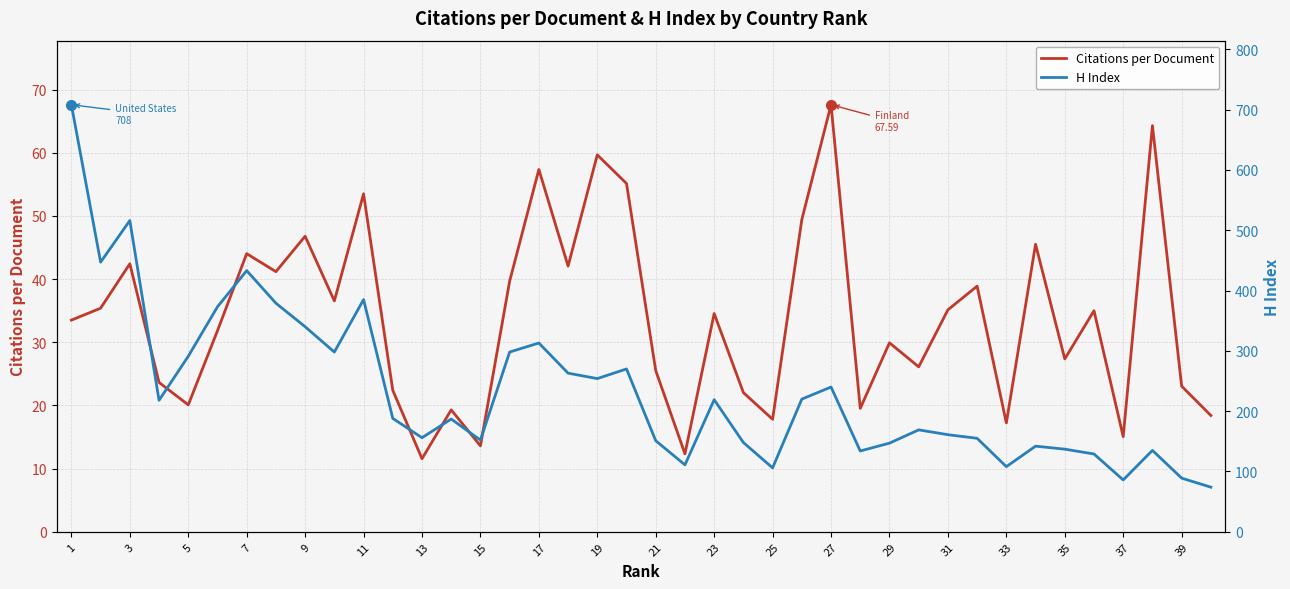

True or false: Citations per Document and H Index intersect in this chart.

False